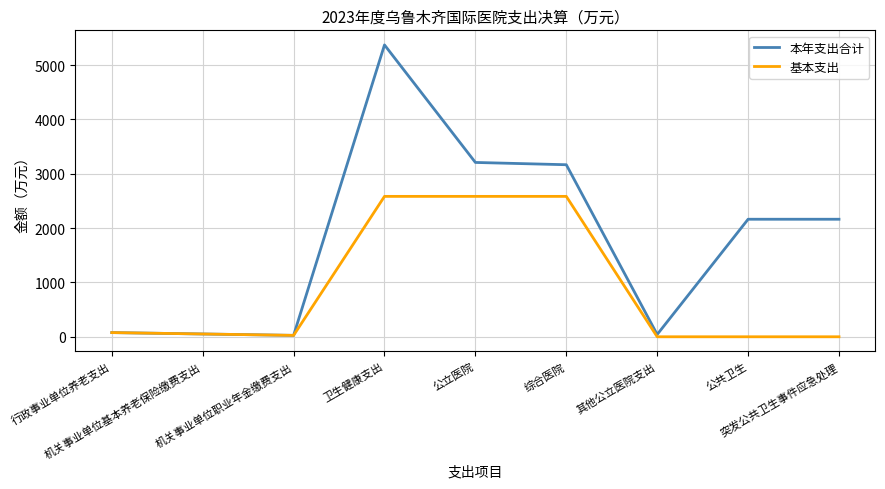

Which series has the largest range (max minus min)?

本年支出合计